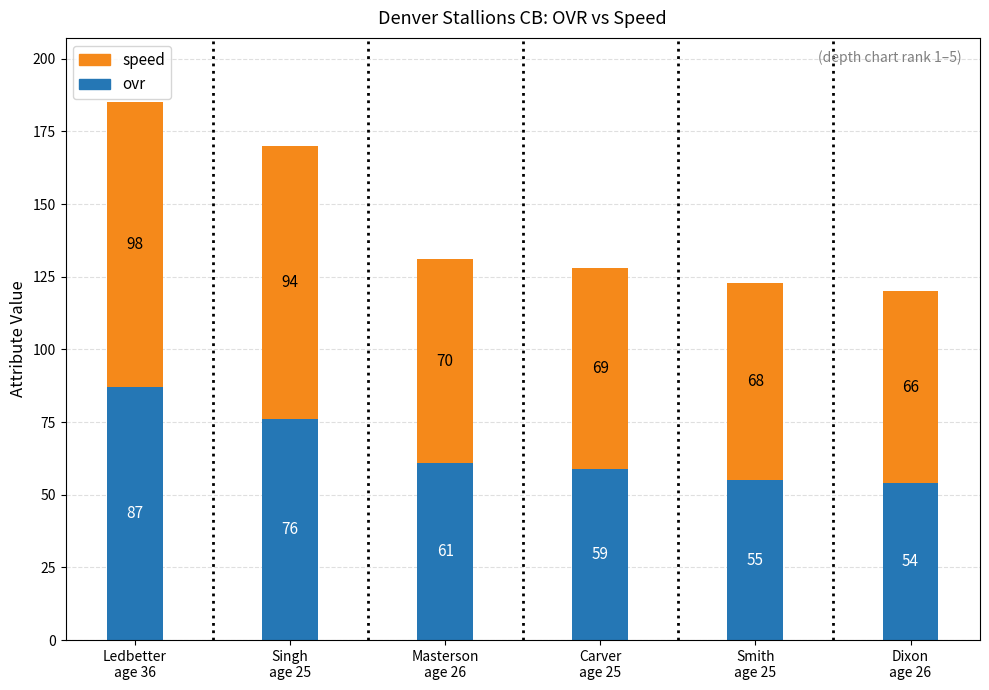

Which category has the highest value in the ovr series?

Ledbetter
age 36